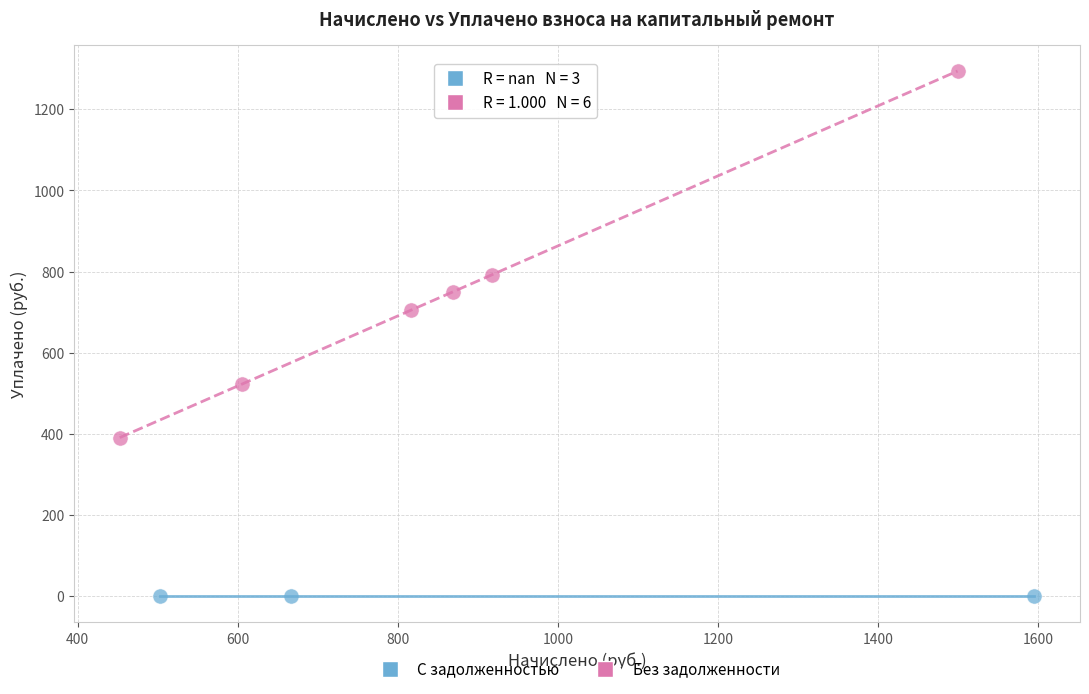

Which series reaches the minimum Y coordinate?

С задолженностью